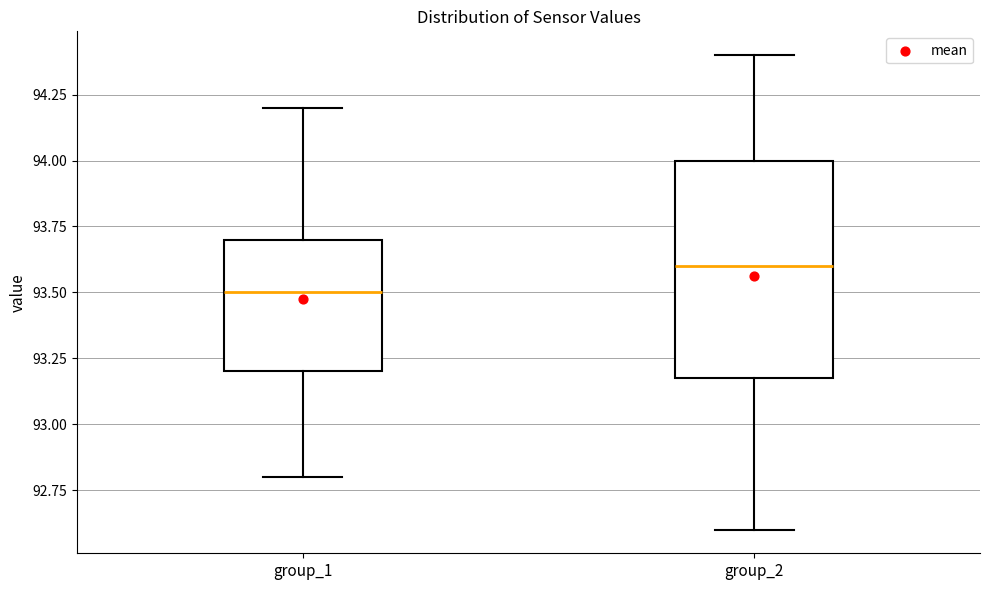

Comparing the boxes themselves (not the whiskers), which one is the tallest?

group_2